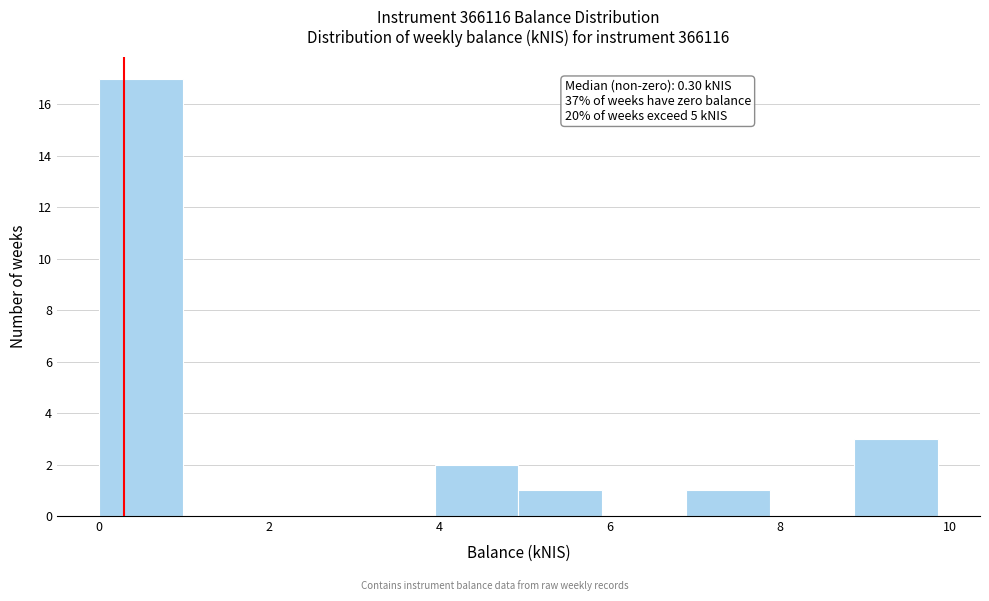

Which range on the x-axis has the tallest bar?

0.0 to 1.0